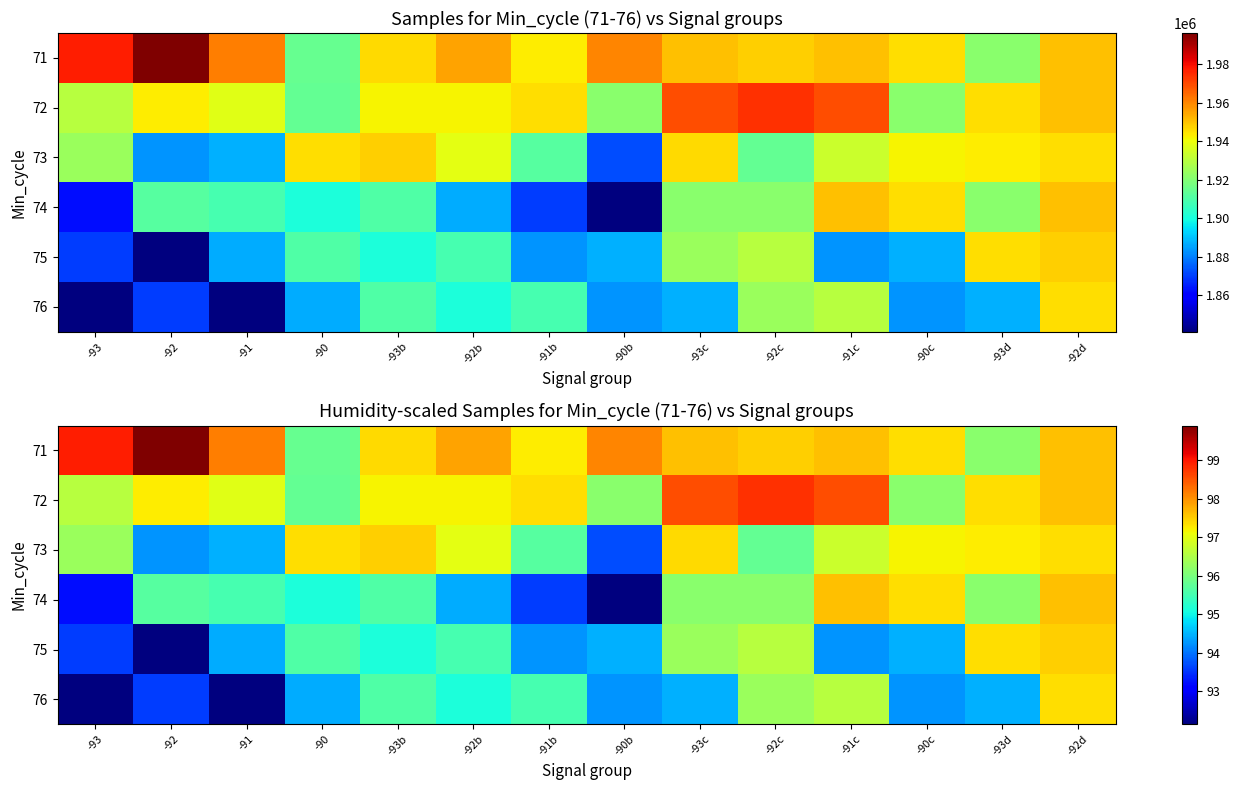

At which label does 71 first exceed 97?

-93